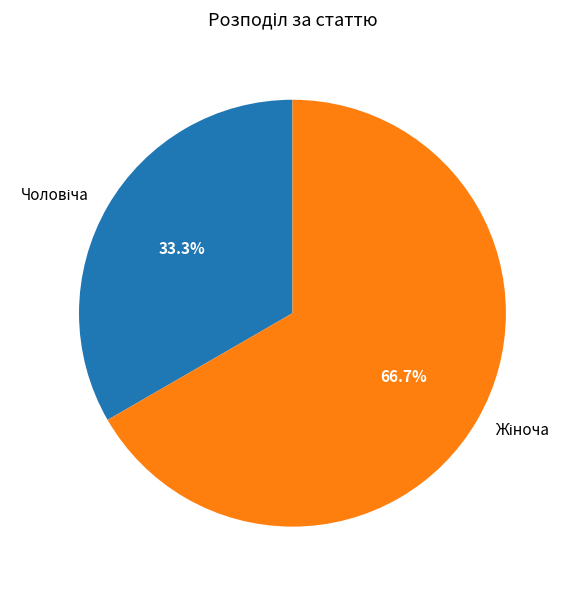

Count the number of slices in the pie.

2